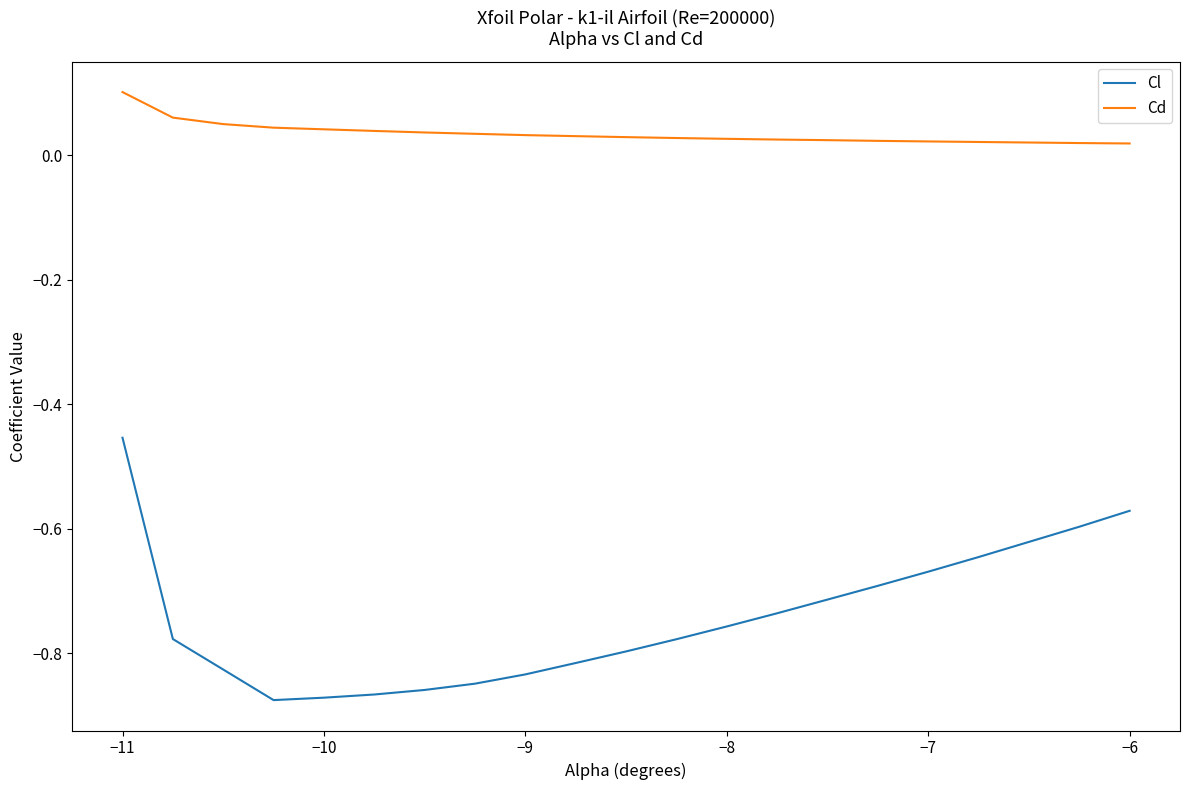

What are all the series names shown in the legend?

Cl, Cd